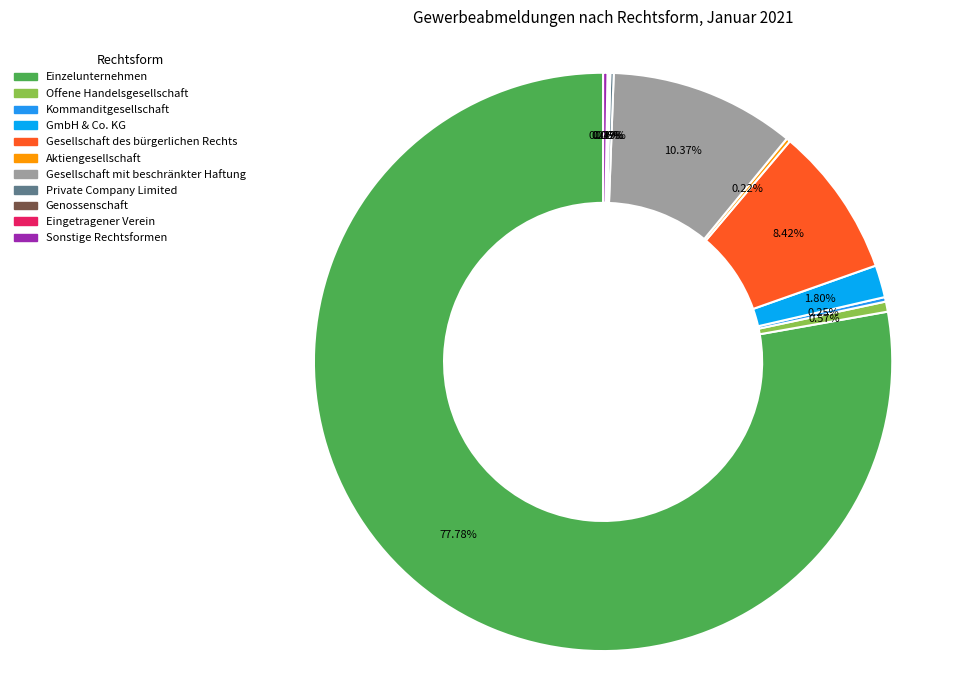

Is it true that Offene Handelsgesellschaft is 1% of the pie?

True